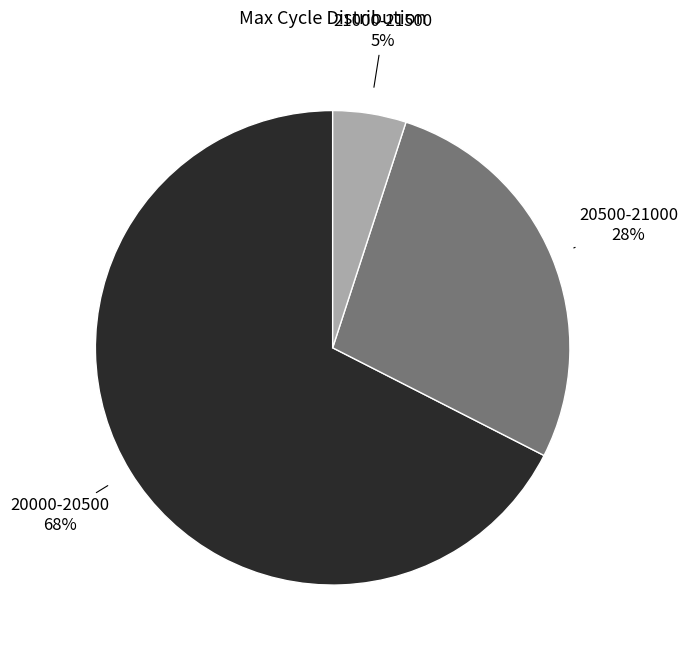

What is the smallest slice in the pie chart?

21000-21500